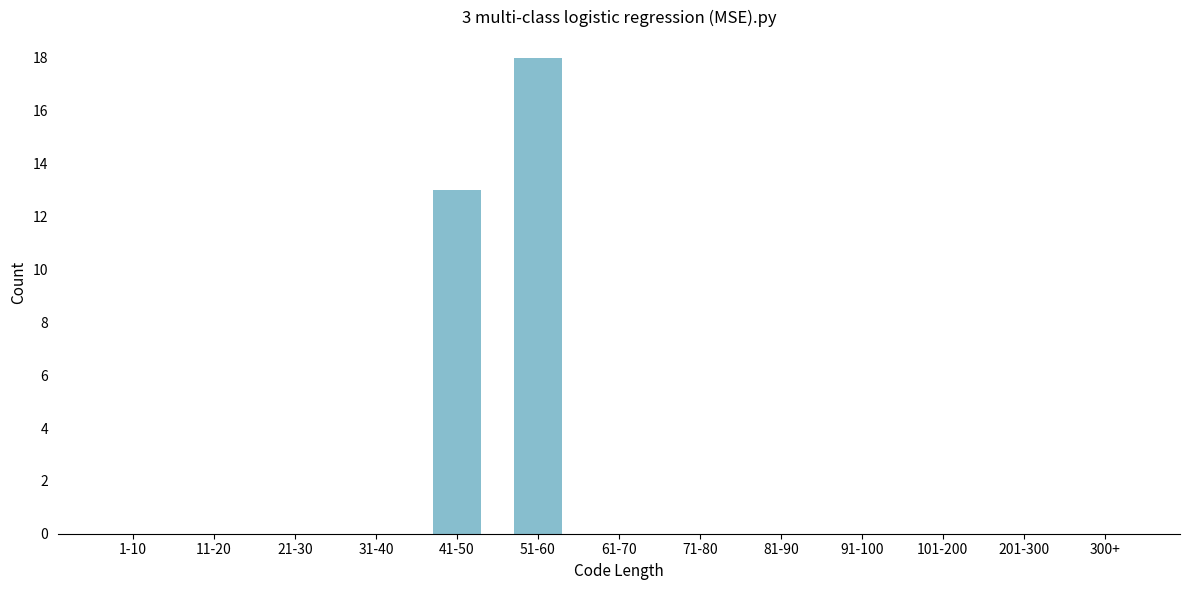

Reading left to right, extract all data points from this chart.

1-10=0	11-20=0	21-30=0	31-40=0	41-50=13	51-60=18	61-70=0	71-80=0	81-90=0	91-100=0	101-200=0	201-300=0	300+=0